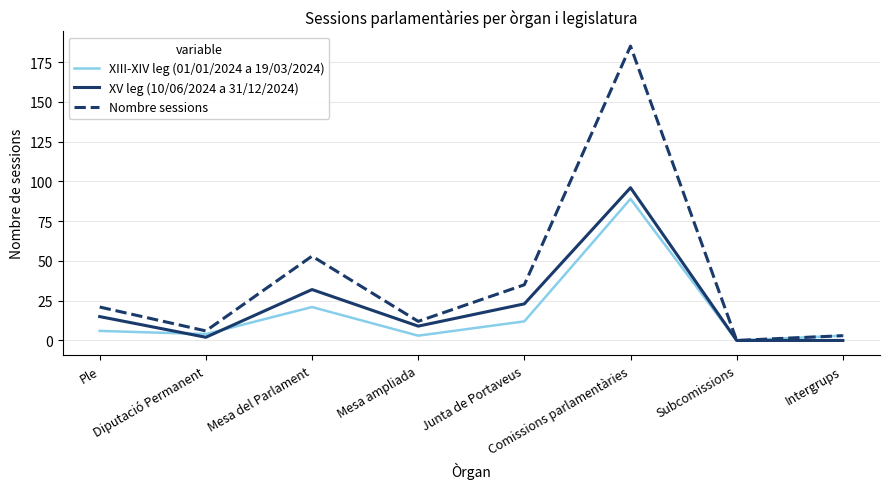

List the series in order of their peak value, lowest first.

XIII-XIV leg (01/01/2024 a 19/03/2024), XV leg (10/06/2024 a 31/12/2024), Nombre sessions